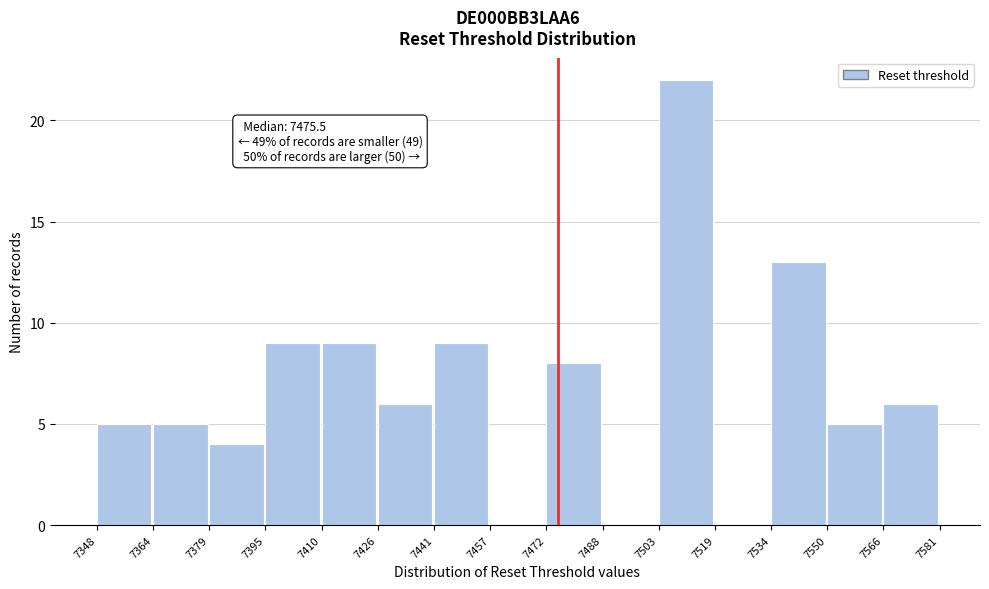

Which range on the x-axis has the tallest bar?

7503 to 7519